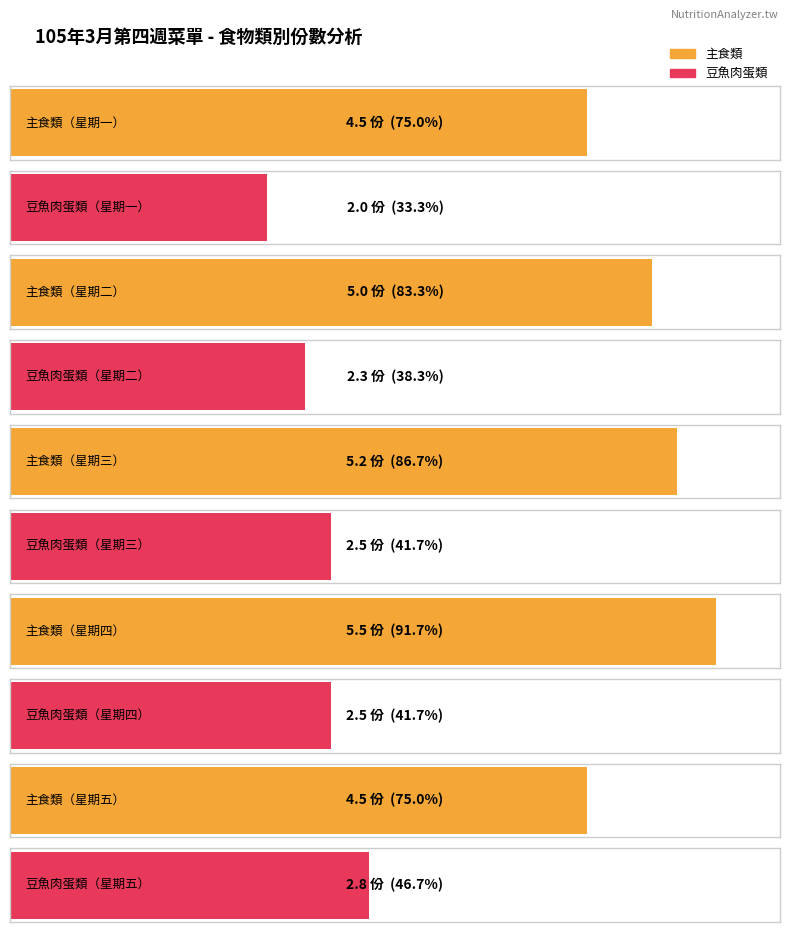

What is the label of the 4th bar from the left?

星期四